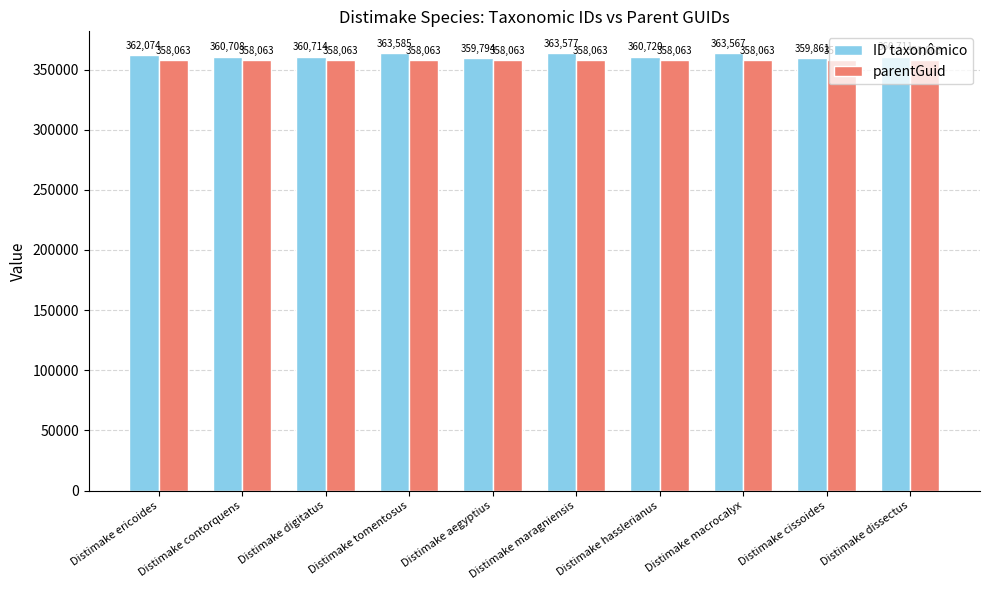

Reading left to right, transcribe all the data shown in this chart.

ID taxonômico: Distimake ericoides=362074	Distimake contorquens=360708	Distimake digitatus=360714	Distimake tomentosus=363585	Distimake aegyptius=359794	Distimake maragniensis=363577	Distimake hasslerianus=360720	Distimake macrocalyx=363567	Distimake cissoides=359861	Distimake dissectus=360711
parentGuid: Distimake ericoides=358063	Distimake contorquens=358063	Distimake digitatus=358063	Distimake tomentosus=358063	Distimake aegyptius=358063	Distimake maragniensis=358063	Distimake hasslerianus=358063	Distimake macrocalyx=358063	Distimake cissoides=358063	Distimake dissectus=358063